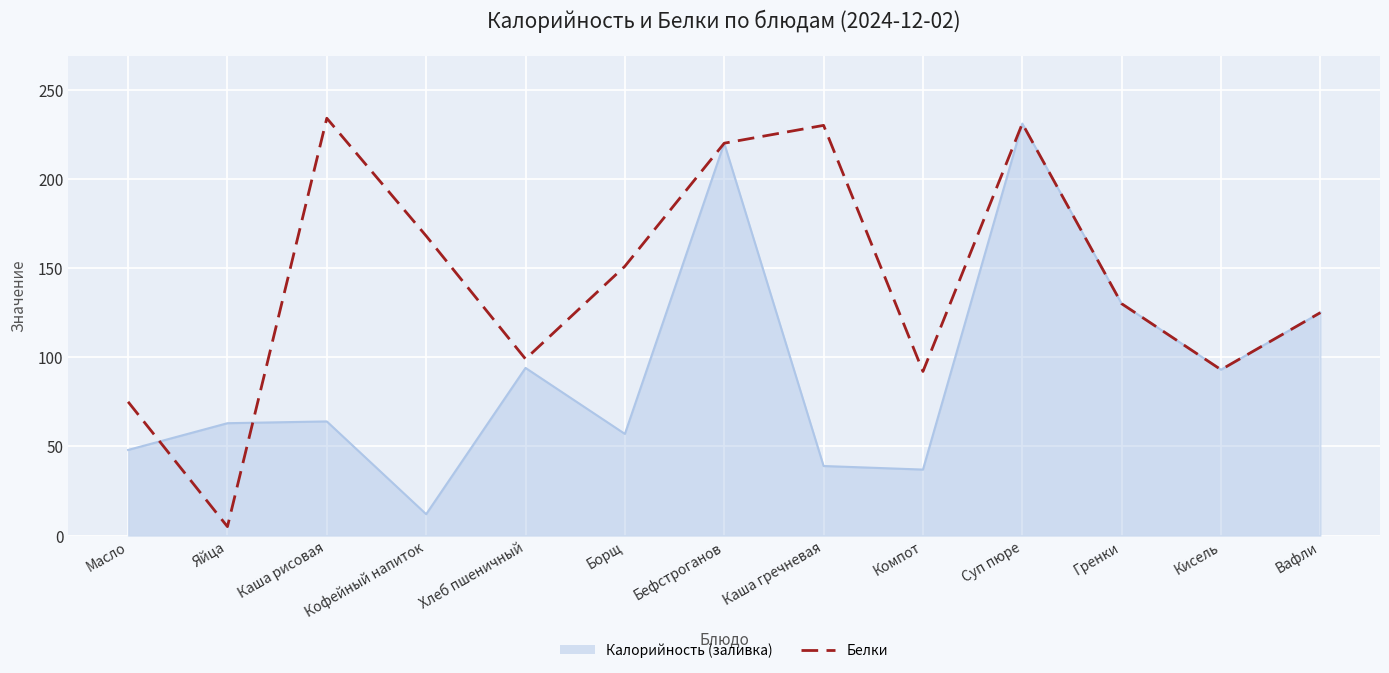

List the series in order of their overall mean, highest first.

Белки, Калорийность (заливка)